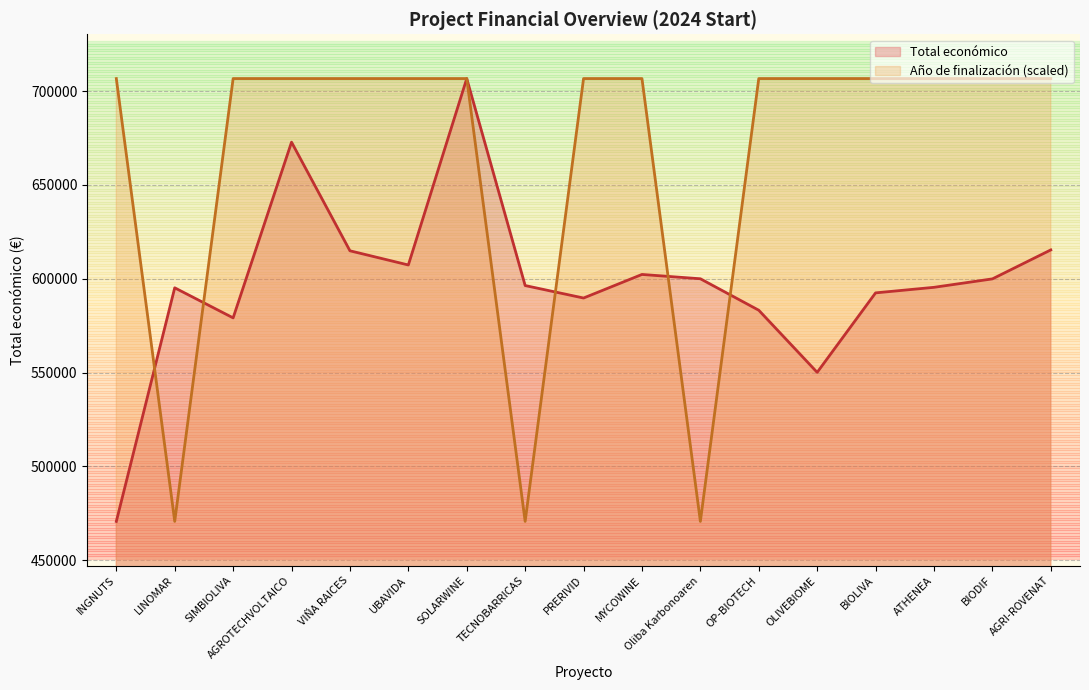

Where is the first local maximum for Total económico?

LINOMAR